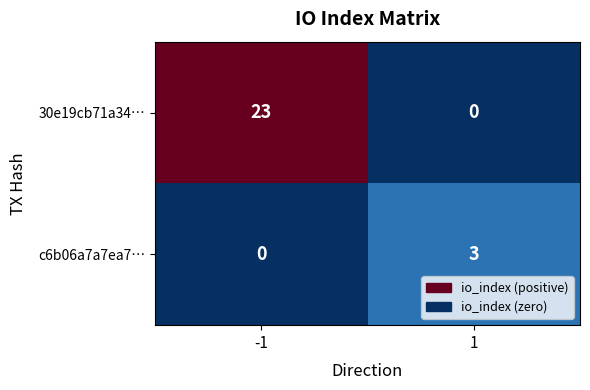

What is the spread (max minus min) of values at 1?

3